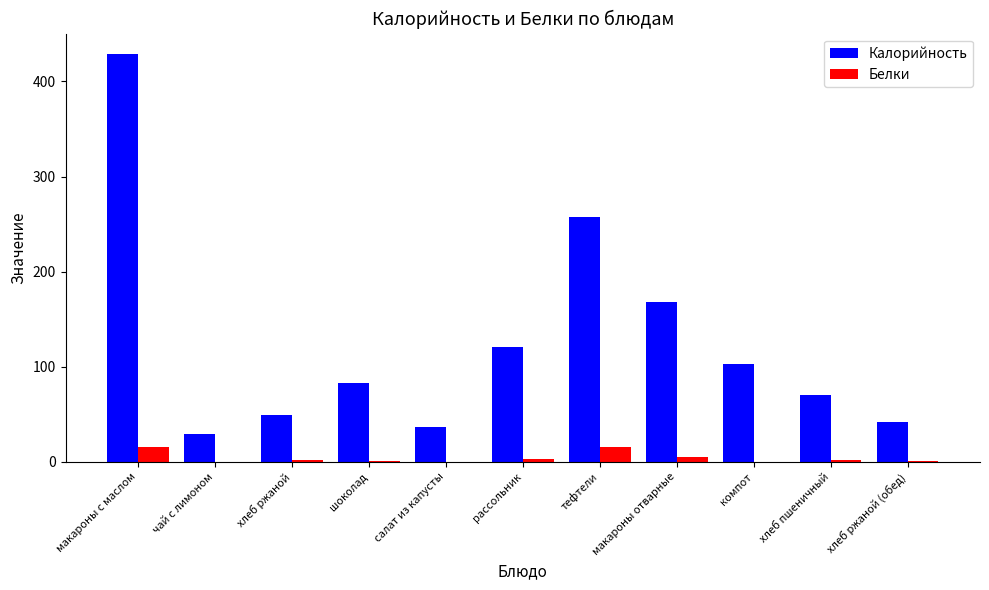

What is the highest value of the Белки series?

15.9